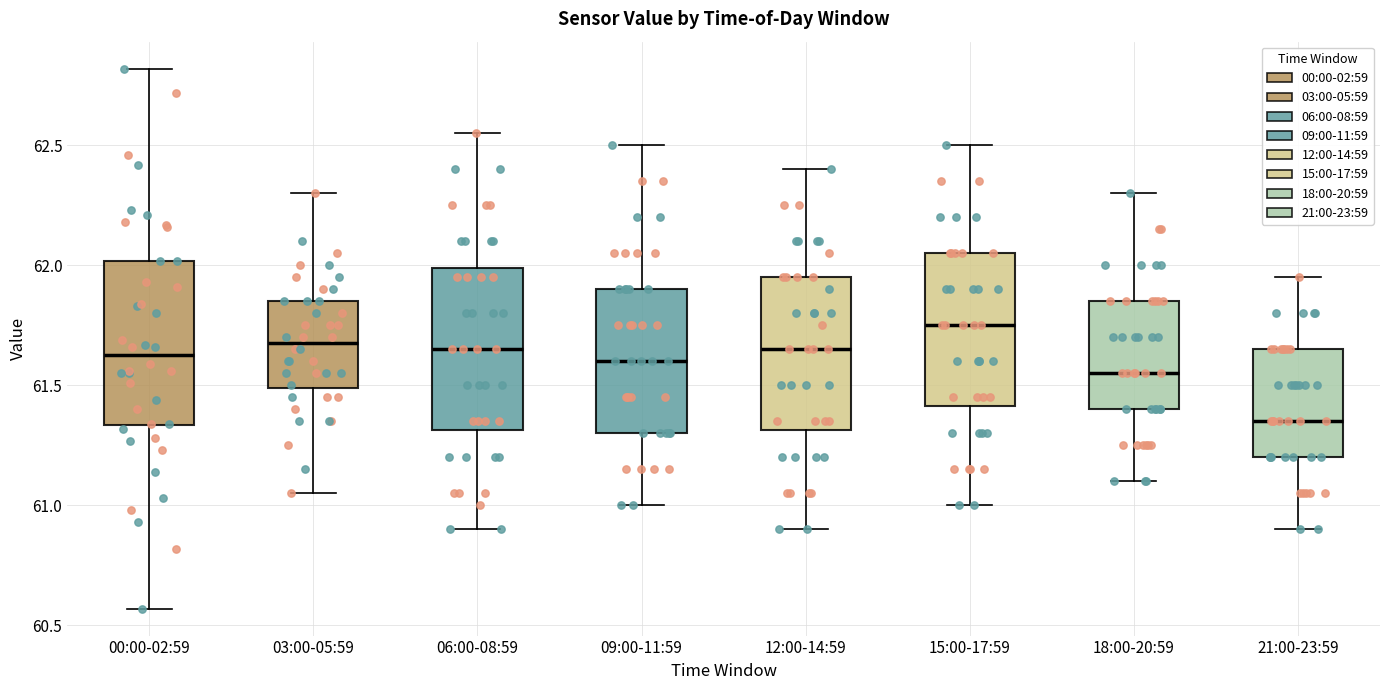

Which box's median line is the lowest?

21:00-23:59